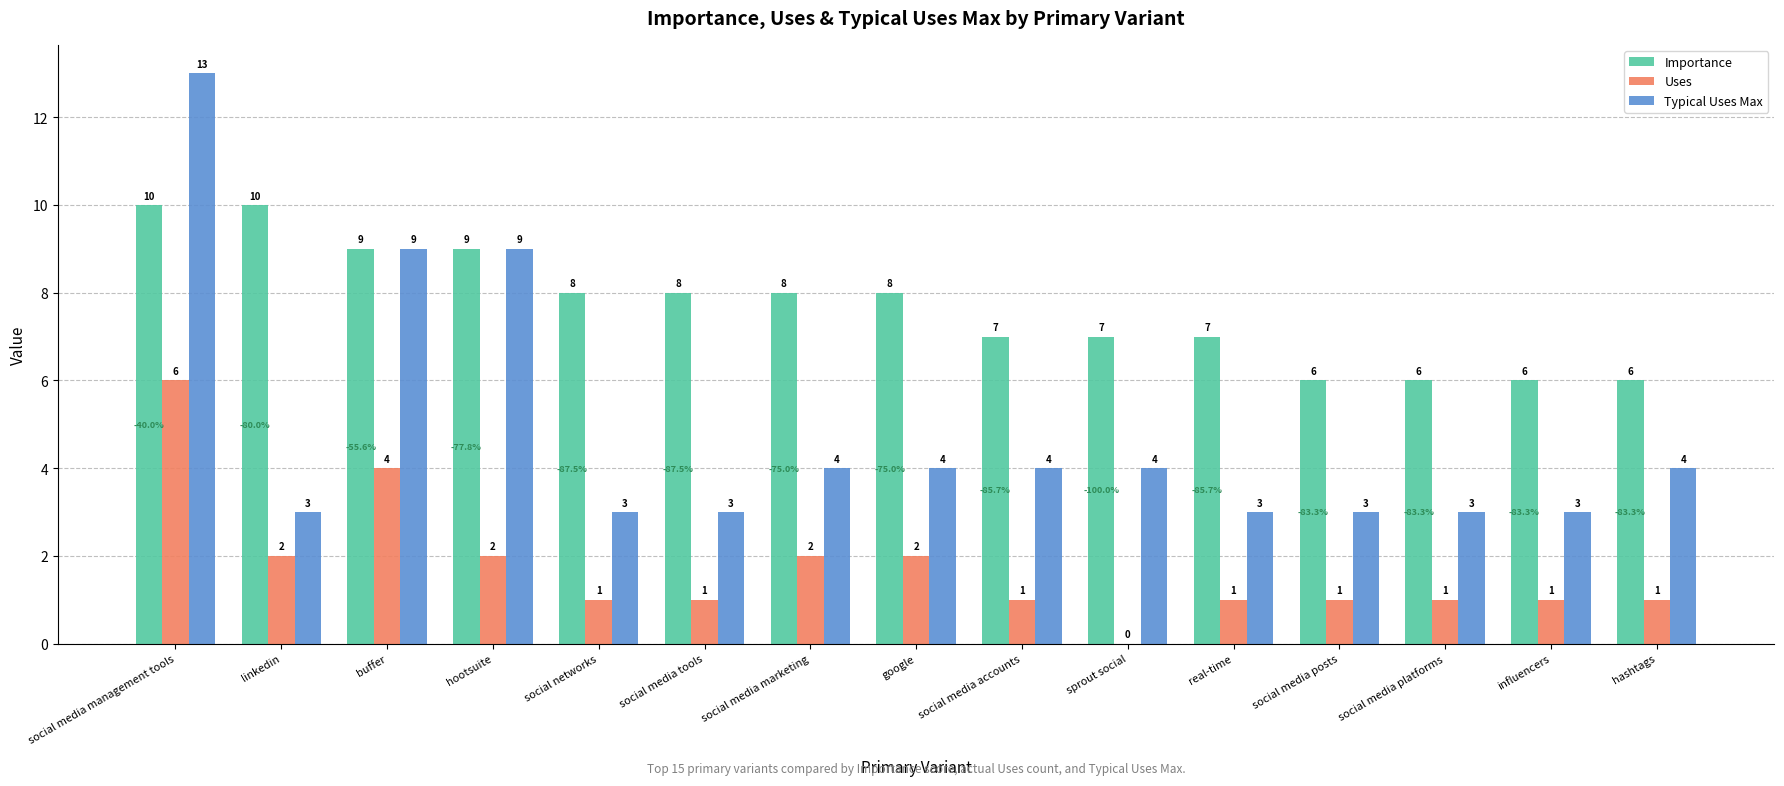

Reading right to left, list all the values displayed in this chart.

Importance: 6	6	6	6	7	7	7	8	8	8	8	9	9	10	10
Uses: 1	1	1	1	1	0	1	2	2	1	1	2	4	2	6
Typical Uses Max: 4	3	3	3	3	4	4	4	4	3	3	9	9	3	13